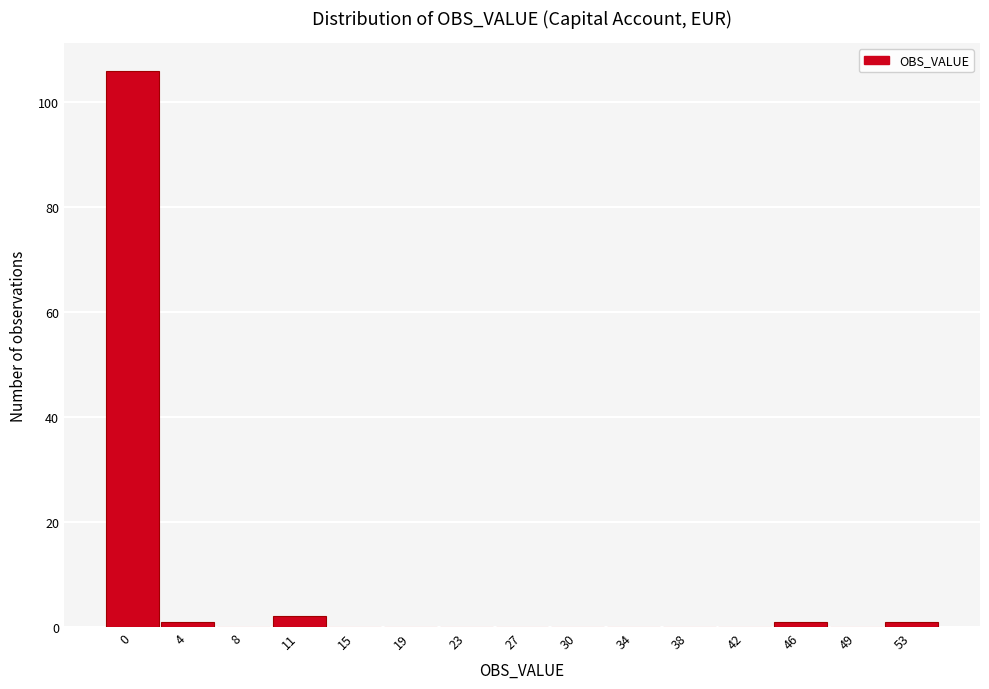

Reading right to left, list all the values displayed in this chart.

53=1	49=0	46=1	42=0	38=0	34=0	30=0	27=0	23=0	19=0	15=0	11=2	8=0	4=1	0=106